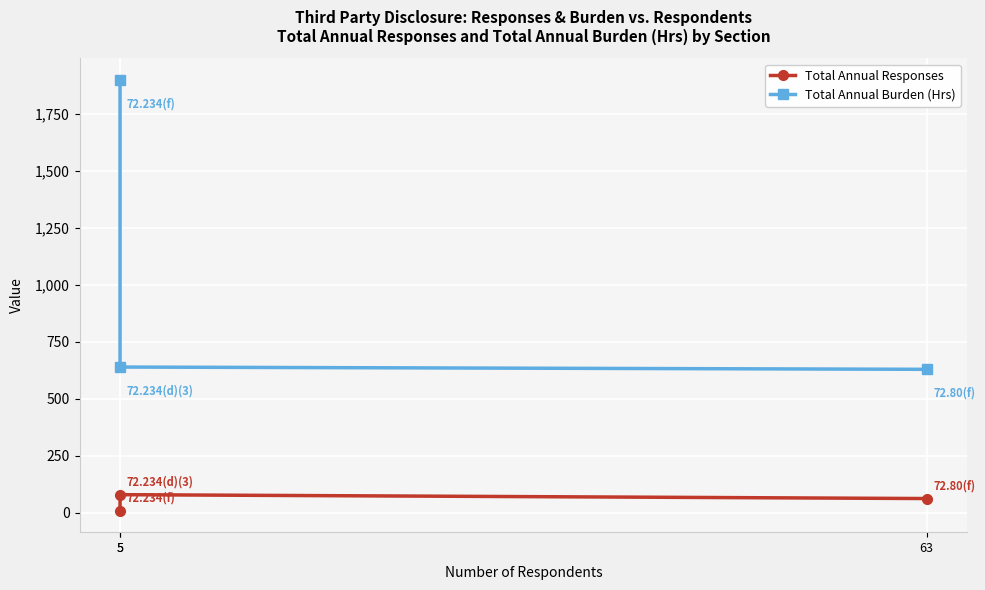

How many lines are shown in the chart?

2